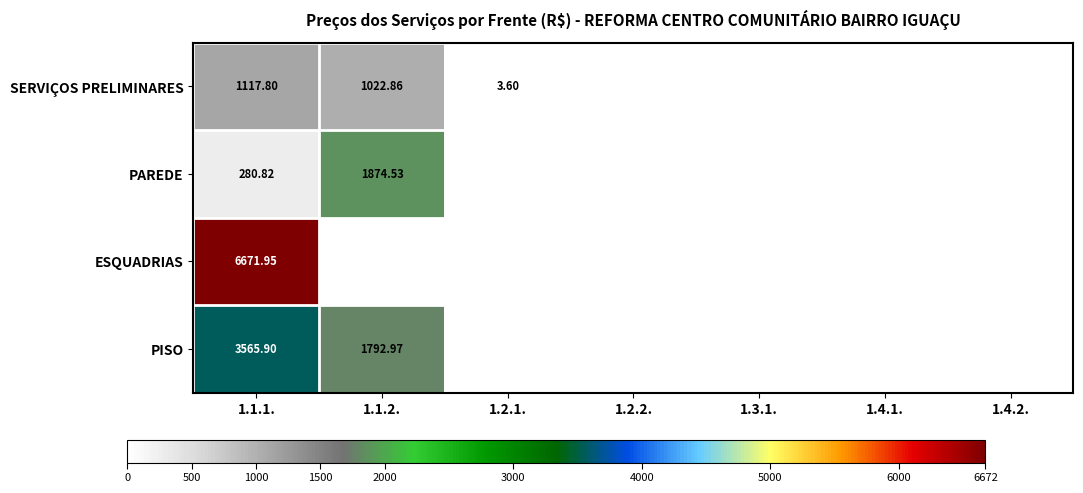

Rank the series at 1.1.1. from lowest to highest value.

PAREDE, SERVIÇOS PRELIMINARES, PISO, ESQUADRIAS